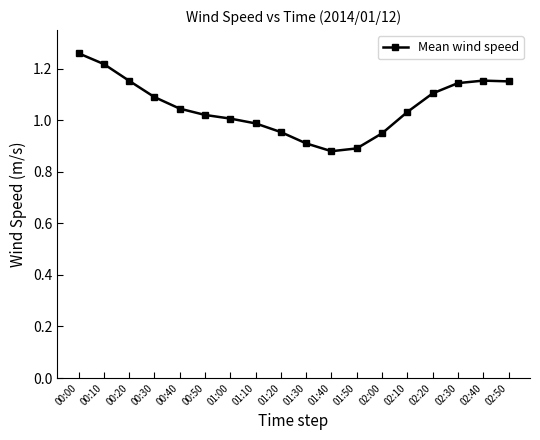

Between 02:30 and 00:40, which is larger?

02:30